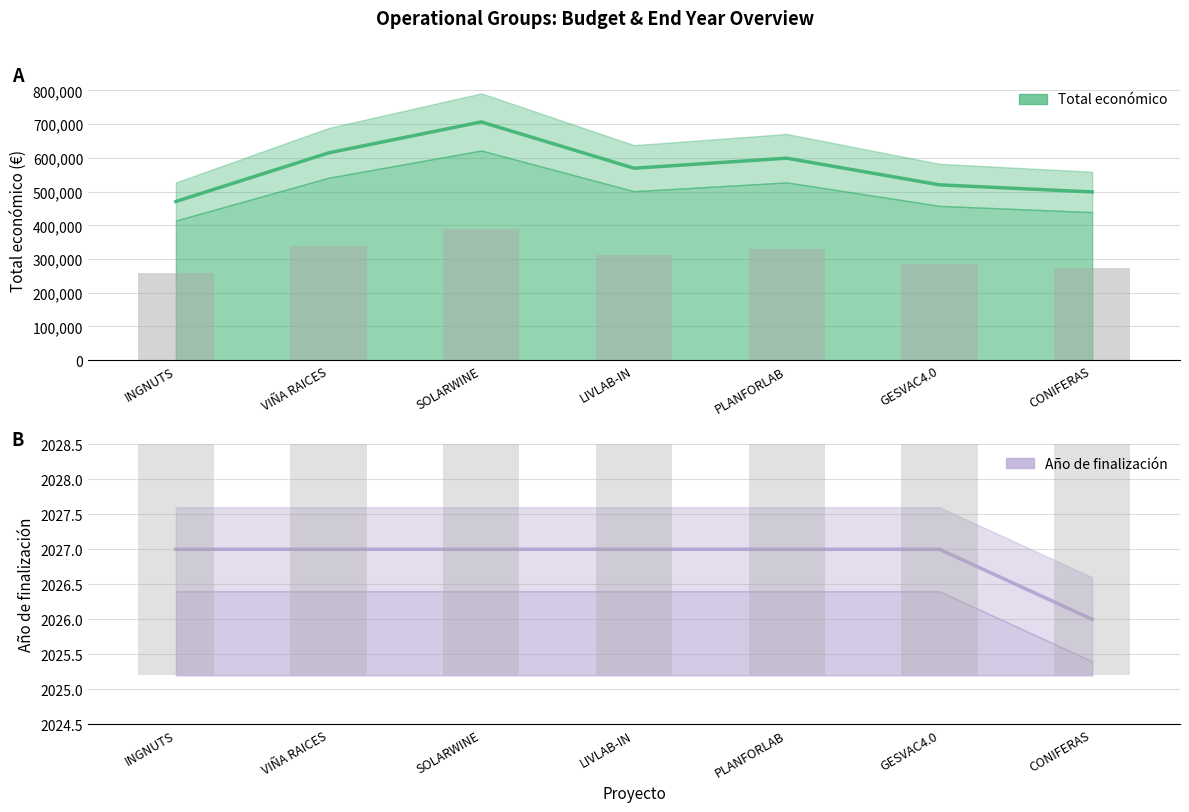

Is it true that Año de finalización equals 3424 at SOLARWINE?

False